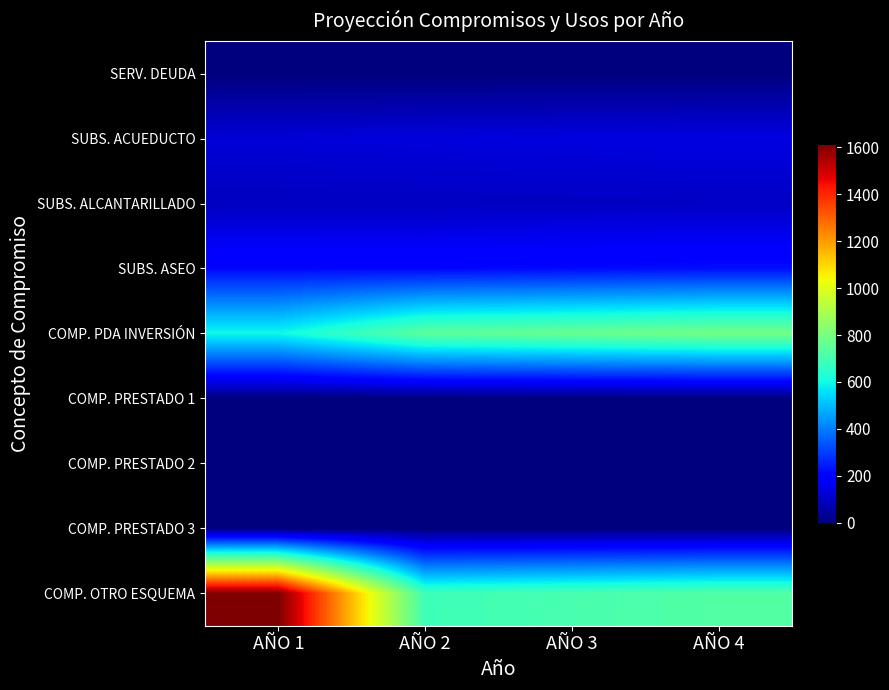

At which category is the sum across all series the highest?

AÑO 1